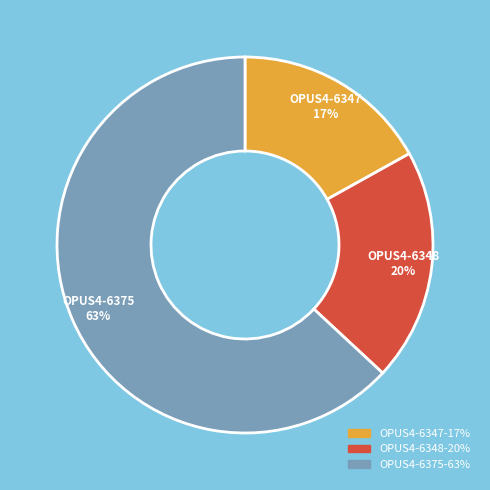

To the nearest percent, what percentage of the pie is OPUS4-6375?

63%